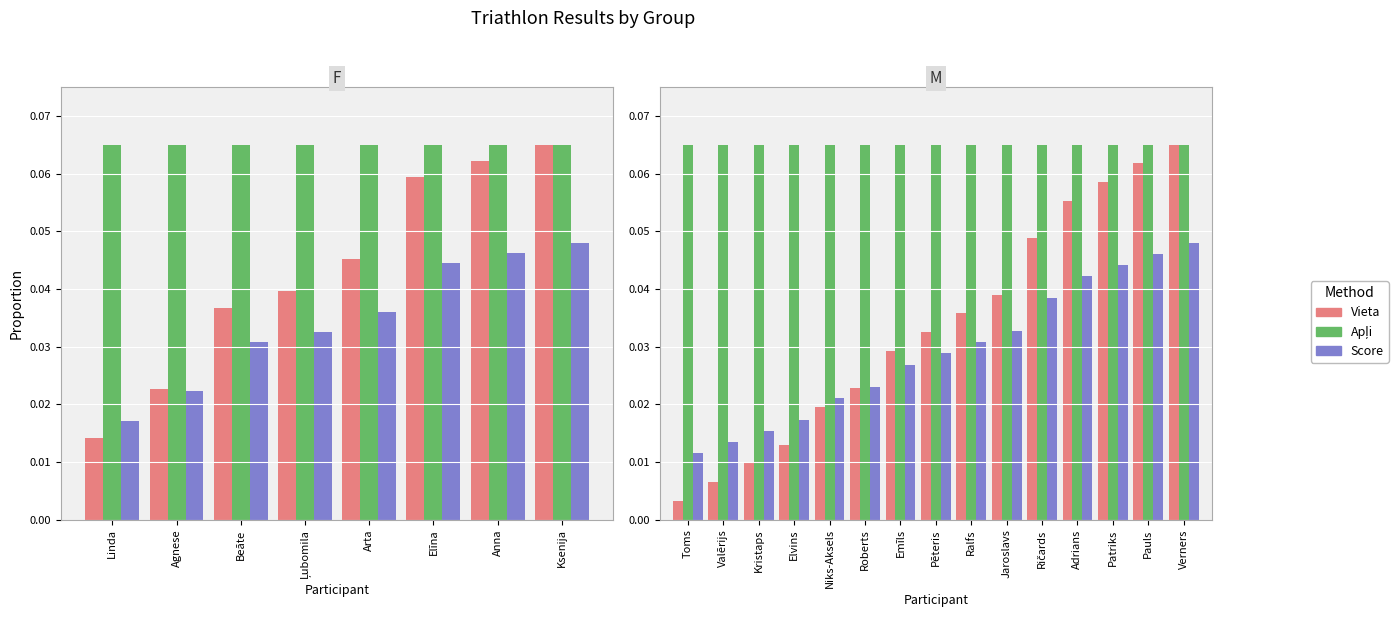

Which series has the largest total across all categories?

Apļi